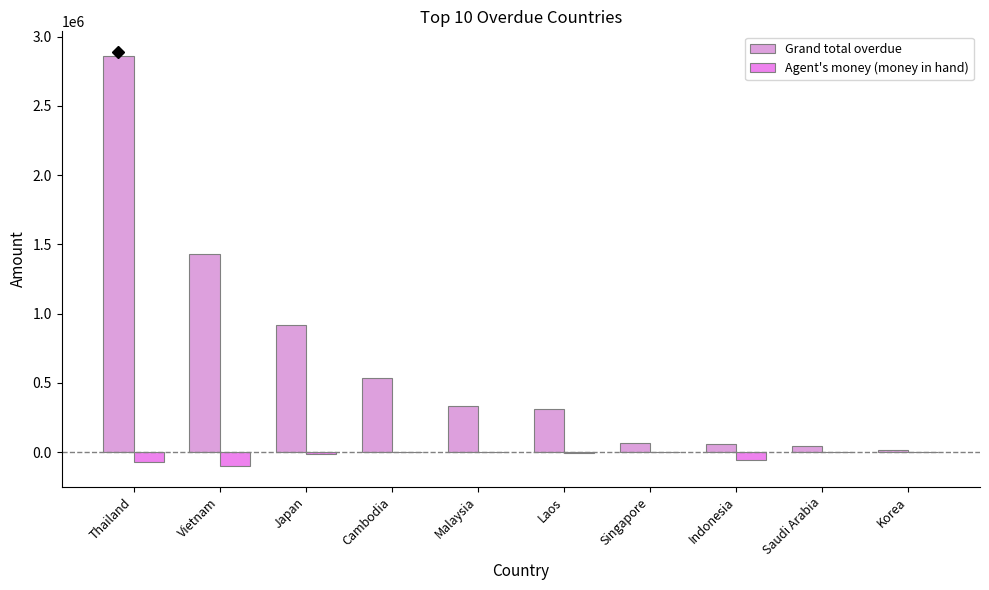

Which has a higher value, Vietnam or Malaysia?

Vietnam